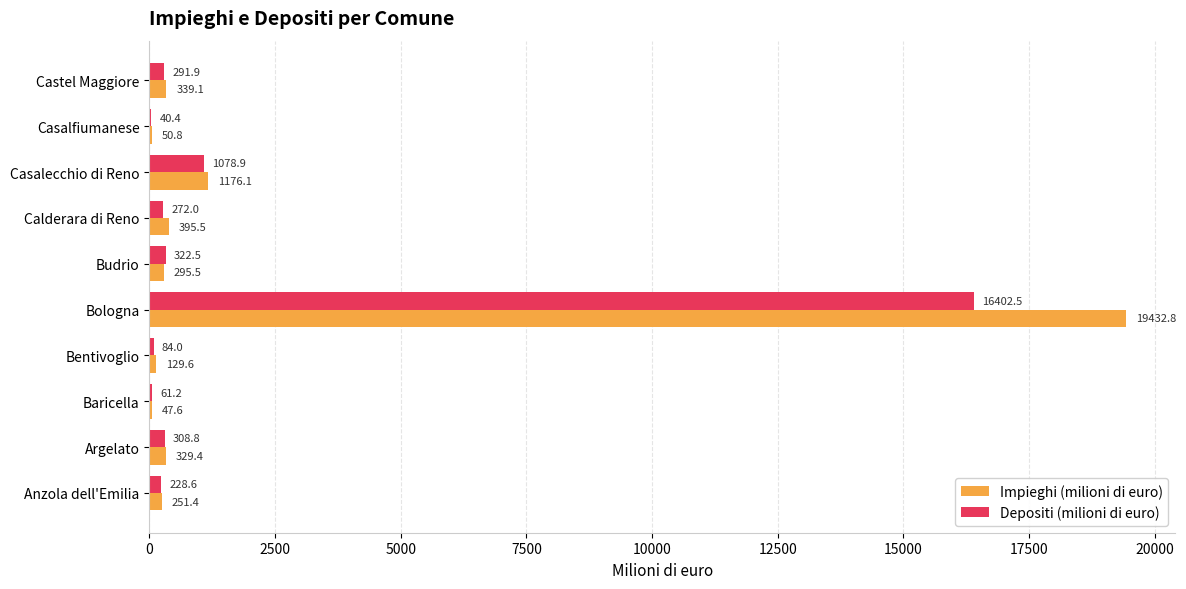

What is the sum of the Depositi (milioni di euro) values at Anzola dell'Emilia and Calderara di Reno?

500.6